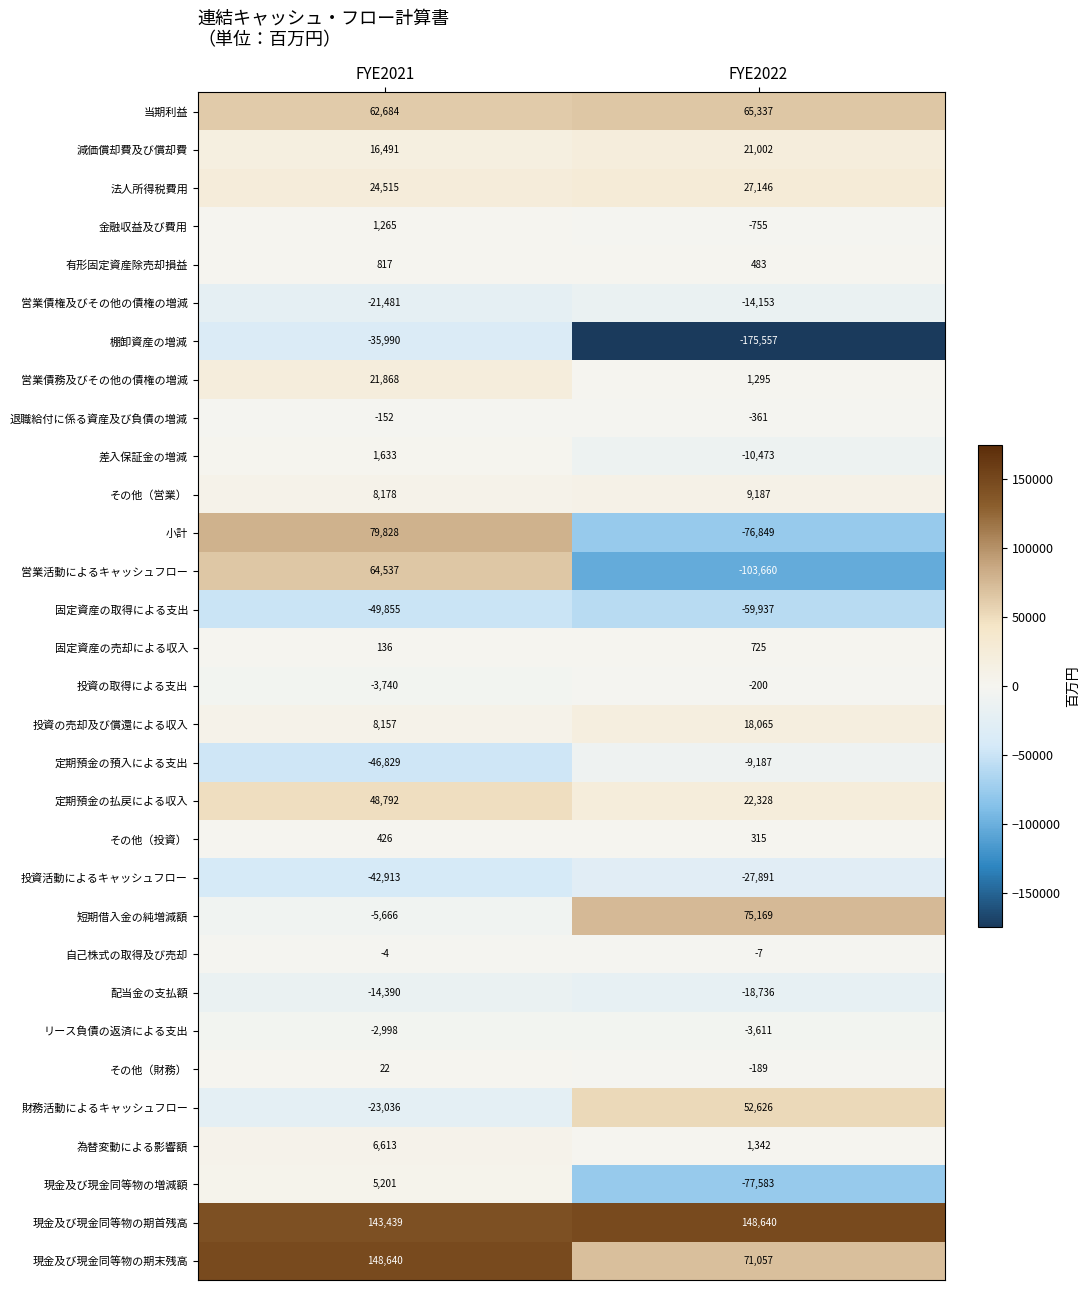

Which series has the widest spread of values?

営業活動によるキャッシュフロー